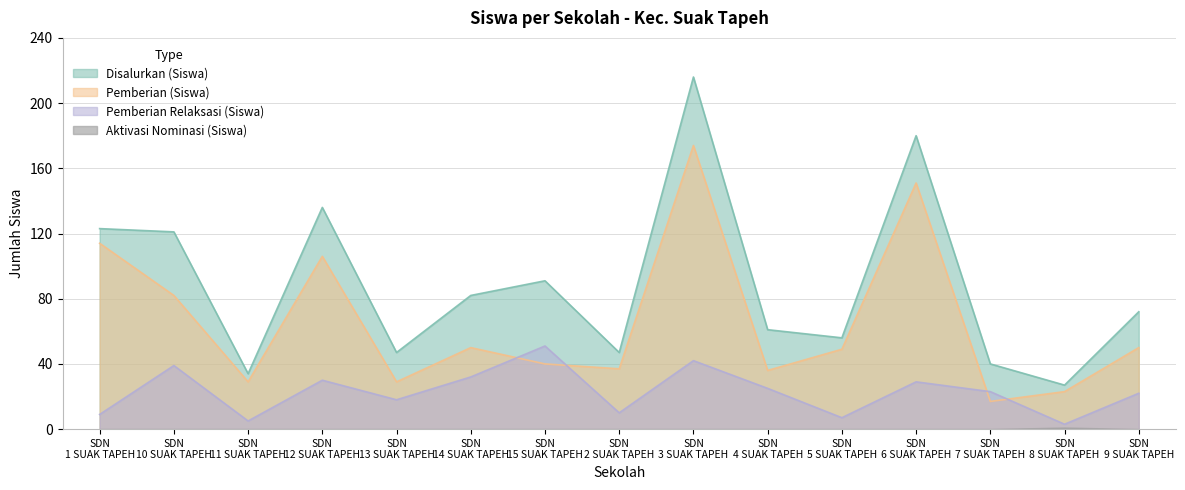

How many lines are shown in the chart?

4